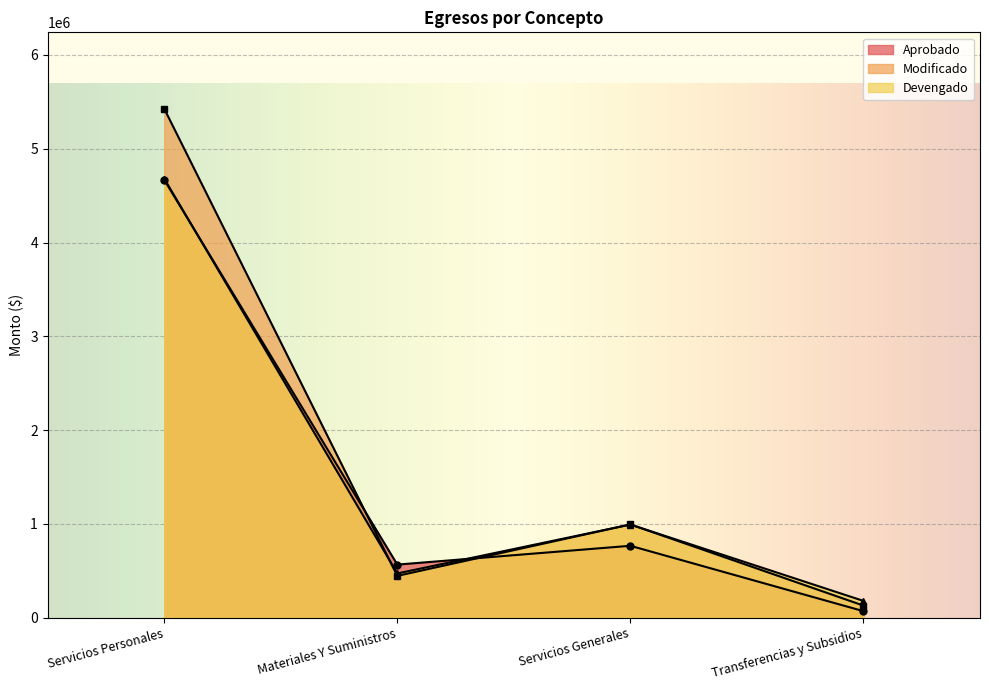

Which category has the lowest value in the Aprobado series?

Transferencias y Subsidios